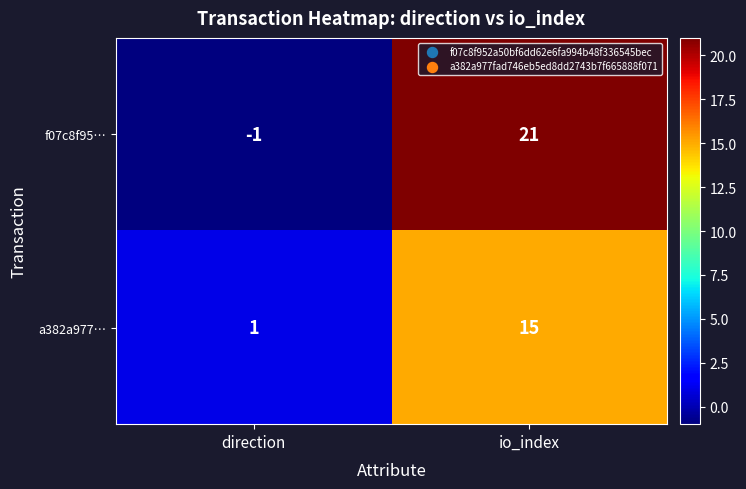

Reading left to right, extract all data points from this chart.

f07c8f95…: -1	21
a382a977…: 1	15